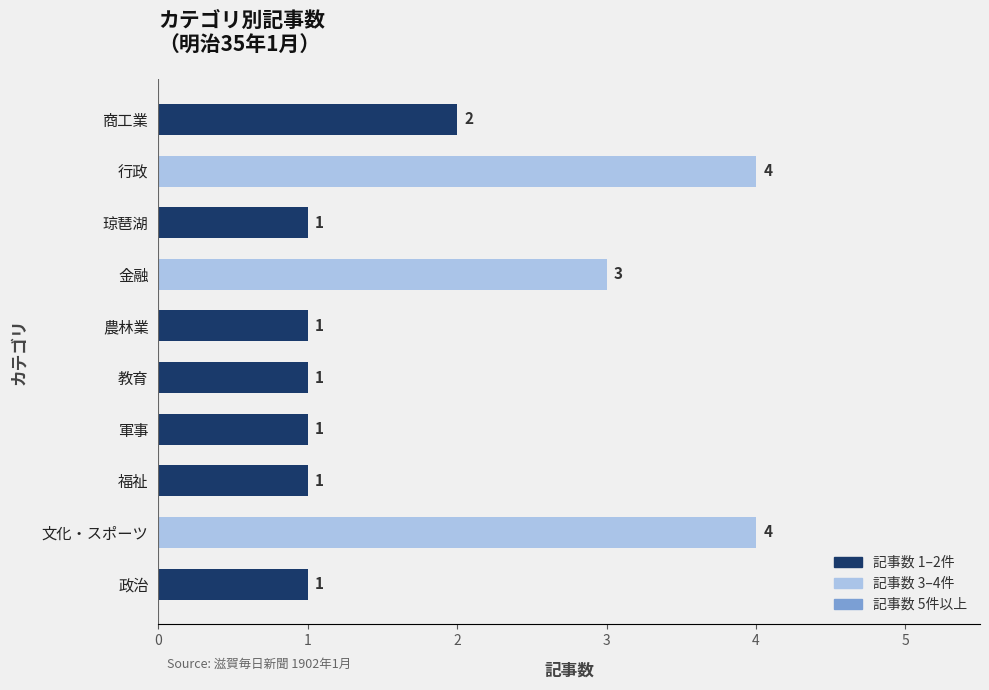

How many categories are shown in the chart?

10